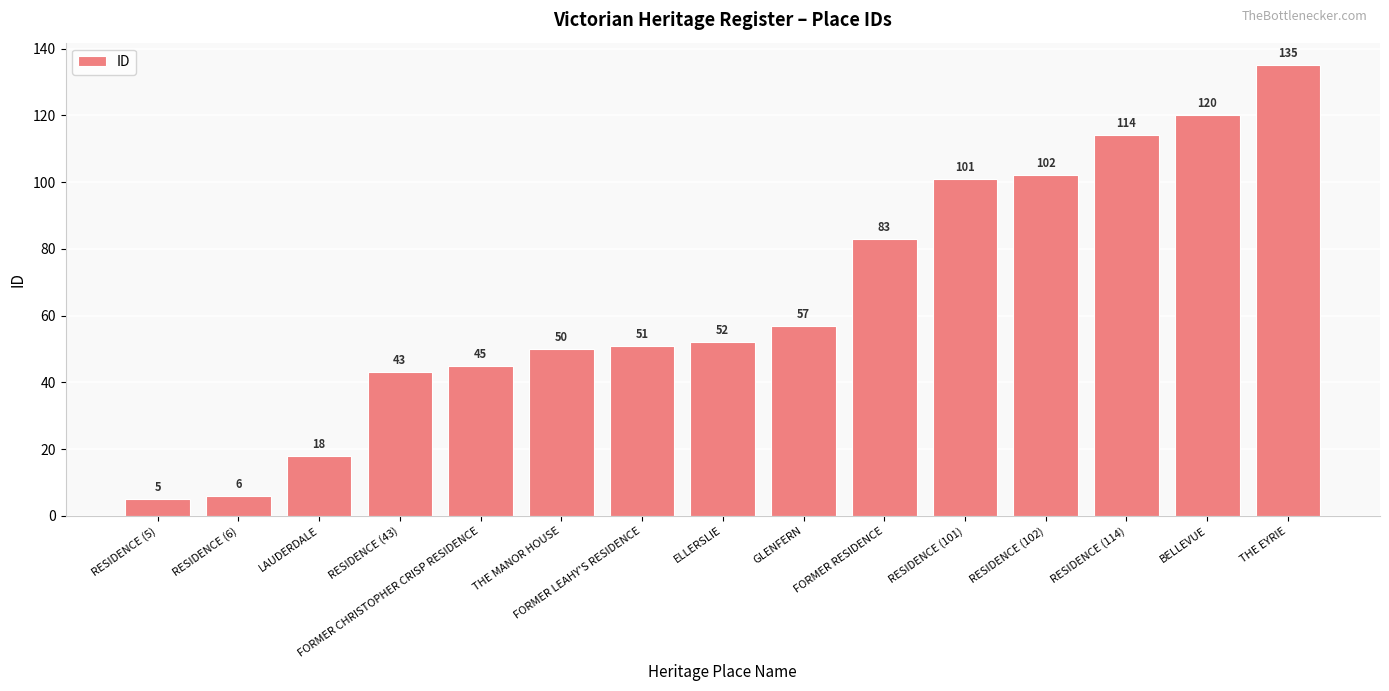

Which has a higher value, RESIDENCE (114) or THE EYRIE?

THE EYRIE